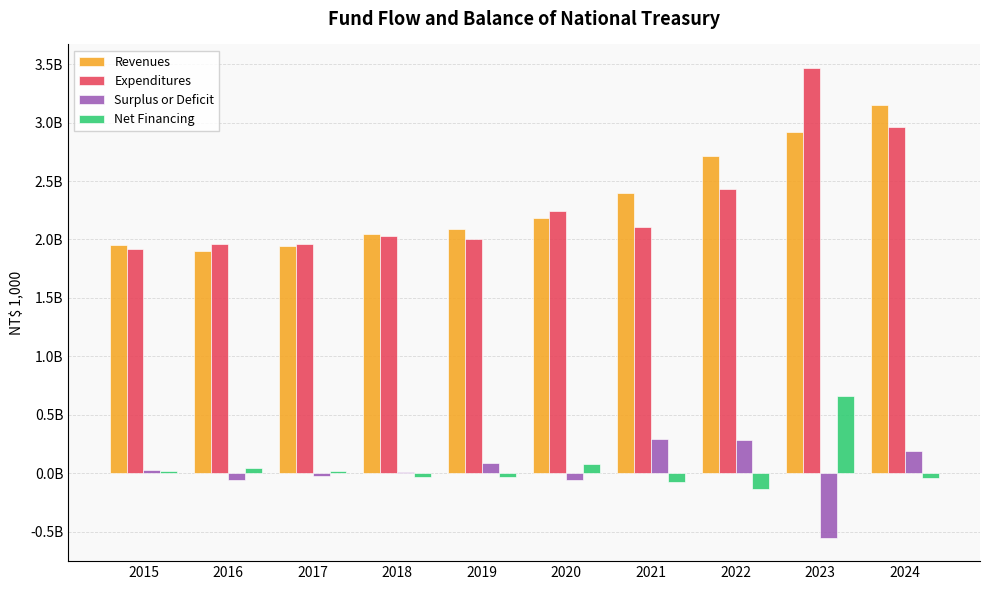

Is the value of Revenues at 2022 greater than the value of Net Financing at 2019?

Yes